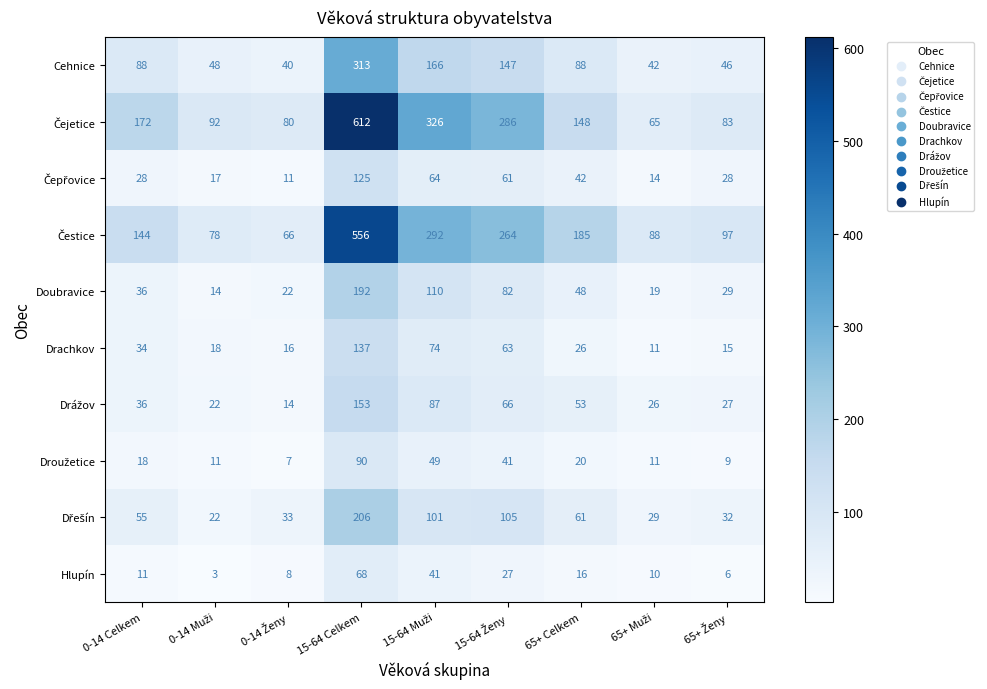

What is the smallest value displayed?

3